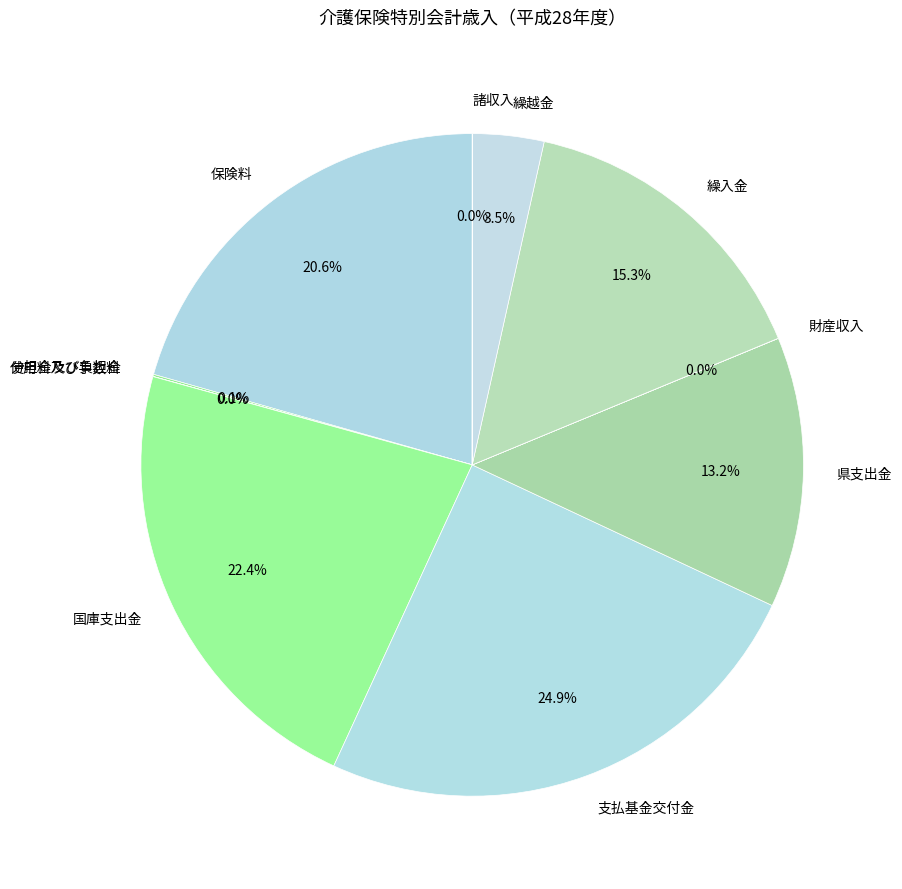

What is the ratio of the value at 国庫支出金 to the value at 繰越金?

6.4